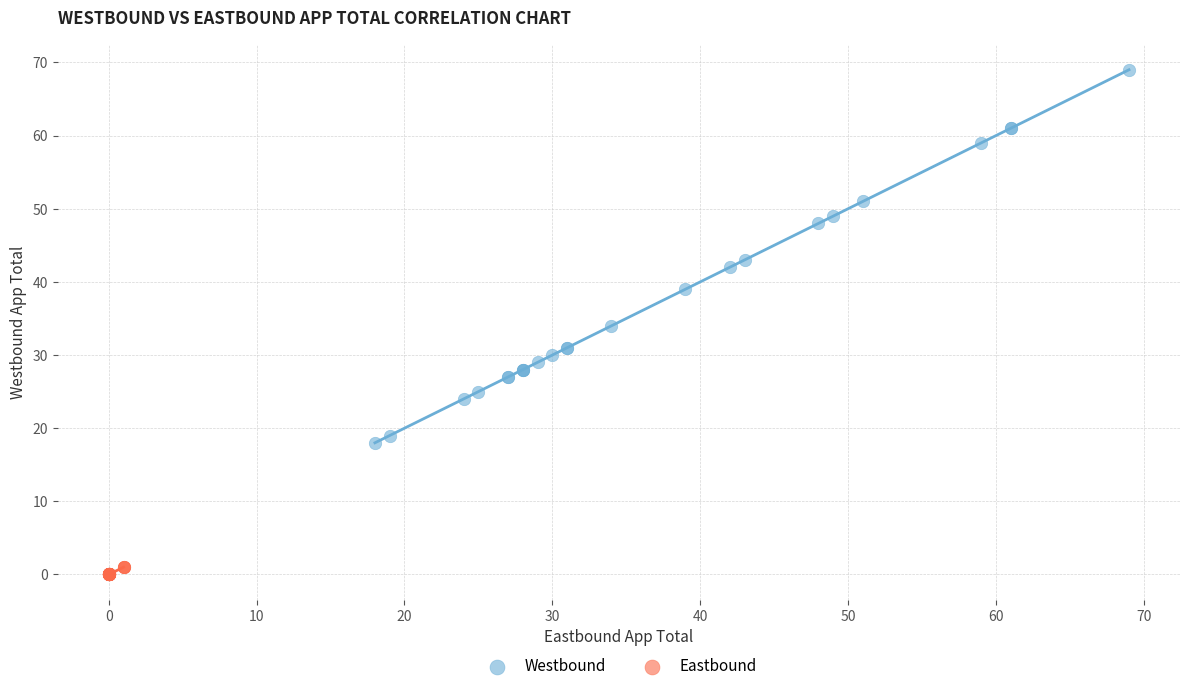

Which series contains the highest Y value?

Westbound